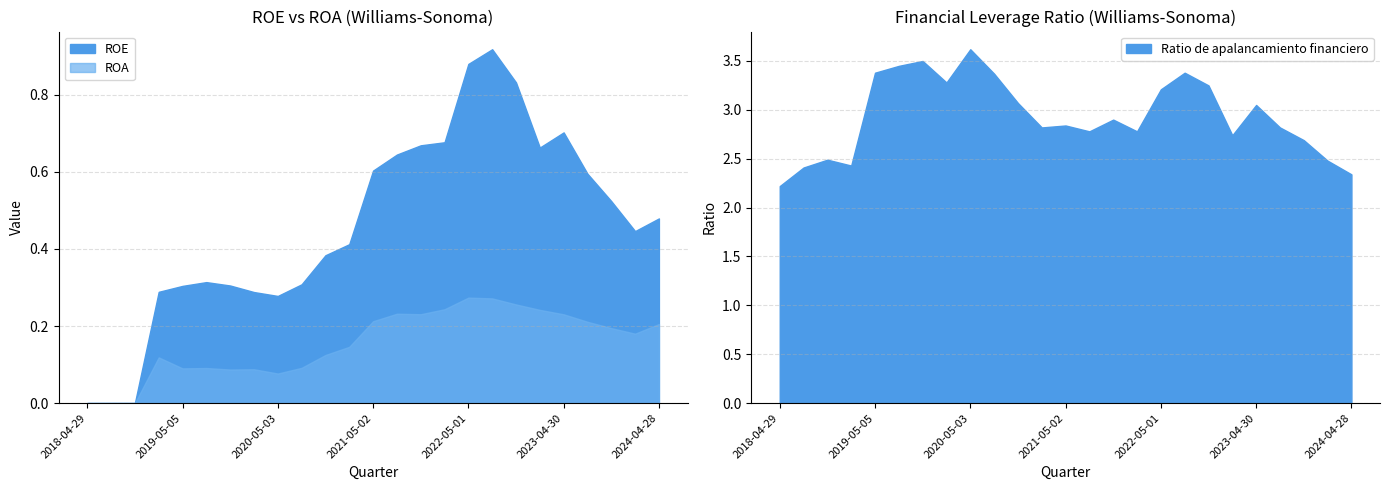

The value of ROA at 2021-01-31 is 0.1. True or false?

True